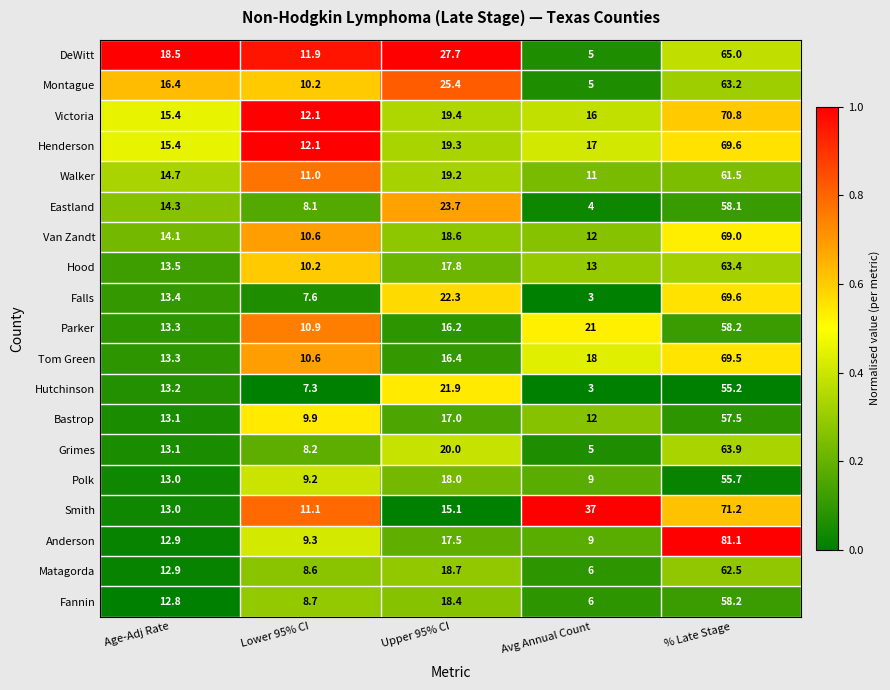

At which category is the sum across all series the highest?

% Late Stage